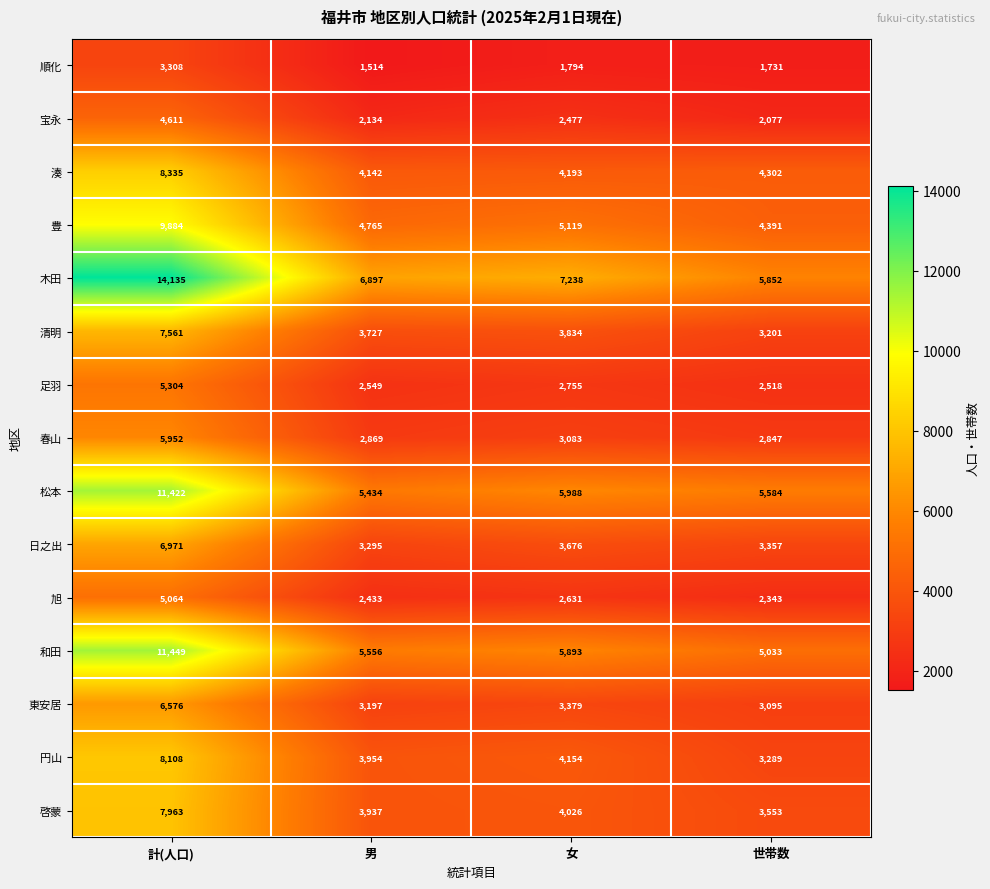

What is the difference between the second highest and minimum values in the 順化 series?

280